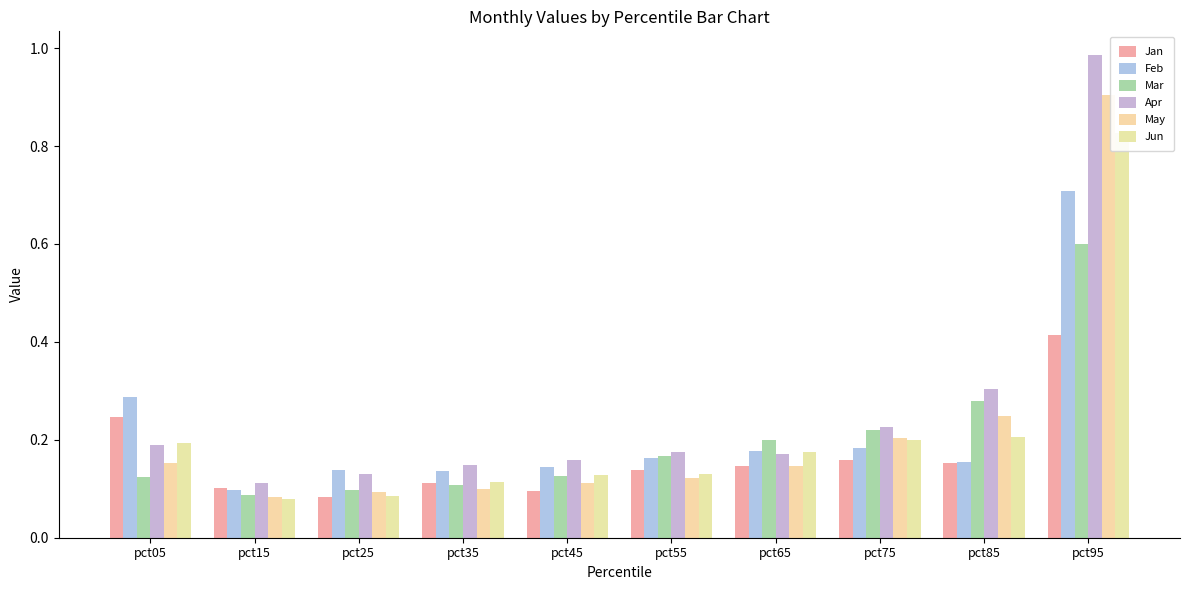

Reading left to right, list all the values displayed in this chart.

Jan: pct05=0.2	pct15=0.1	pct25=0.1	pct35=0.1	pct45=0.1	pct55=0.1	pct65=0.1	pct75=0.2	pct85=0.2	pct95=0.4
Feb: pct05=0.3	pct15=0.1	pct25=0.1	pct35=0.1	pct45=0.1	pct55=0.2	pct65=0.2	pct75=0.2	pct85=0.2	pct95=0.7
Mar: pct05=0.1	pct15=0.1	pct25=0.1	pct35=0.1	pct45=0.1	pct55=0.2	pct65=0.2	pct75=0.2	pct85=0.3	pct95=0.6
Apr: pct05=0.2	pct15=0.1	pct25=0.1	pct35=0.1	pct45=0.2	pct55=0.2	pct65=0.2	pct75=0.2	pct85=0.3	pct95=1.0
May: pct05=0.2	pct15=0.1	pct25=0.1	pct35=0.1	pct45=0.1	pct55=0.1	pct65=0.1	pct75=0.2	pct85=0.2	pct95=0.9
Jun: pct05=0.2	pct15=0.1	pct25=0.1	pct35=0.1	pct45=0.1	pct55=0.1	pct65=0.2	pct75=0.2	pct85=0.2	pct95=0.8